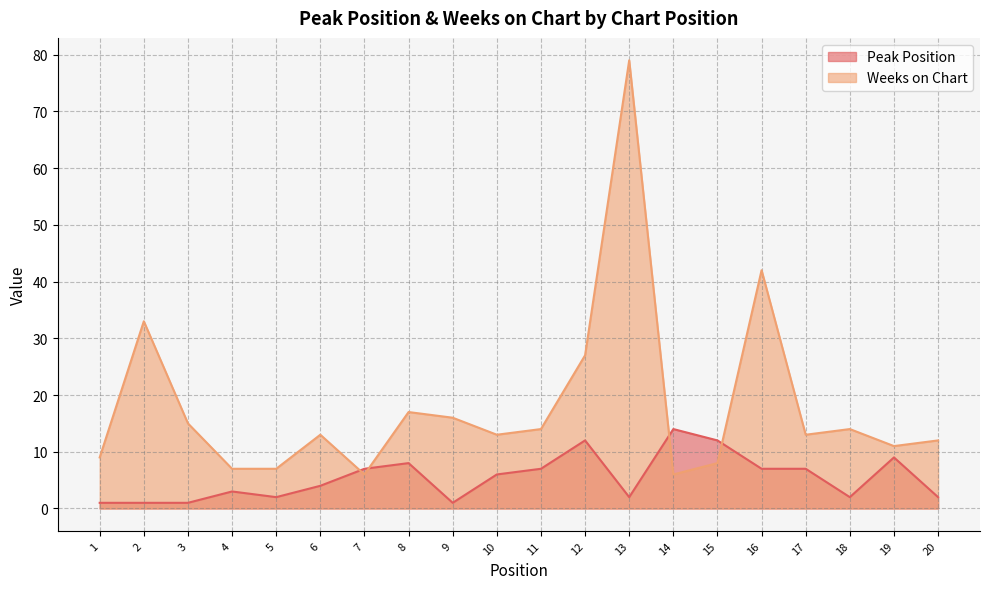

What is the difference between the second highest and second lowest values in the Peak Position series?

11